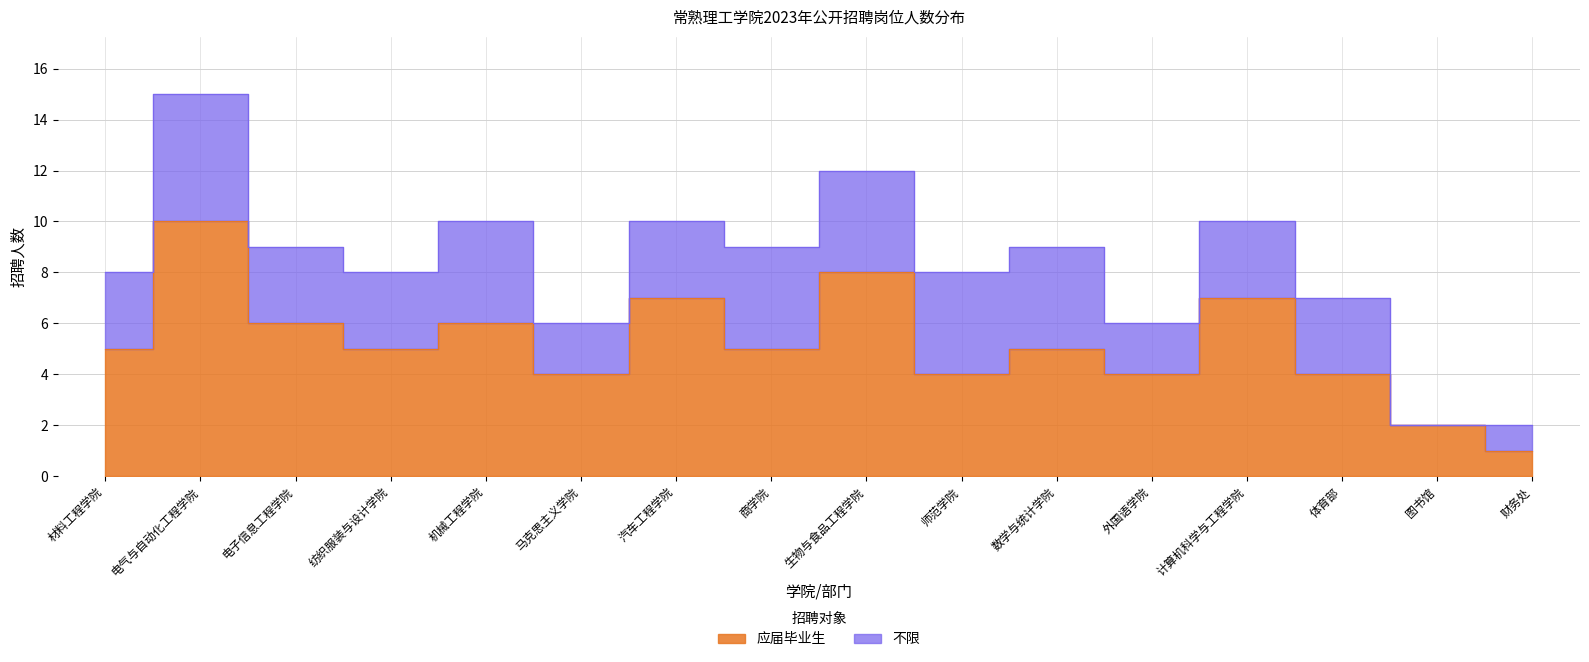

What is the sum of the values at 马克思主义学院 and 商学院?

9